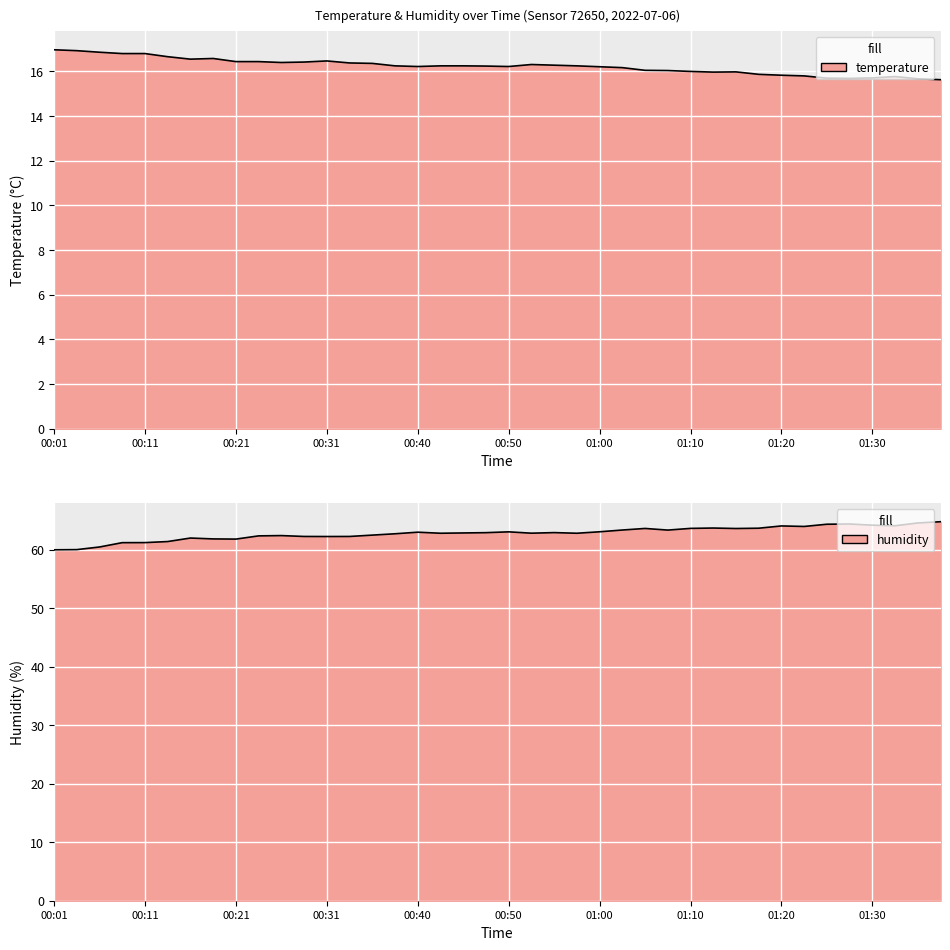

Rank the series at 00:13 from highest to lowest value.

humidity, temperature